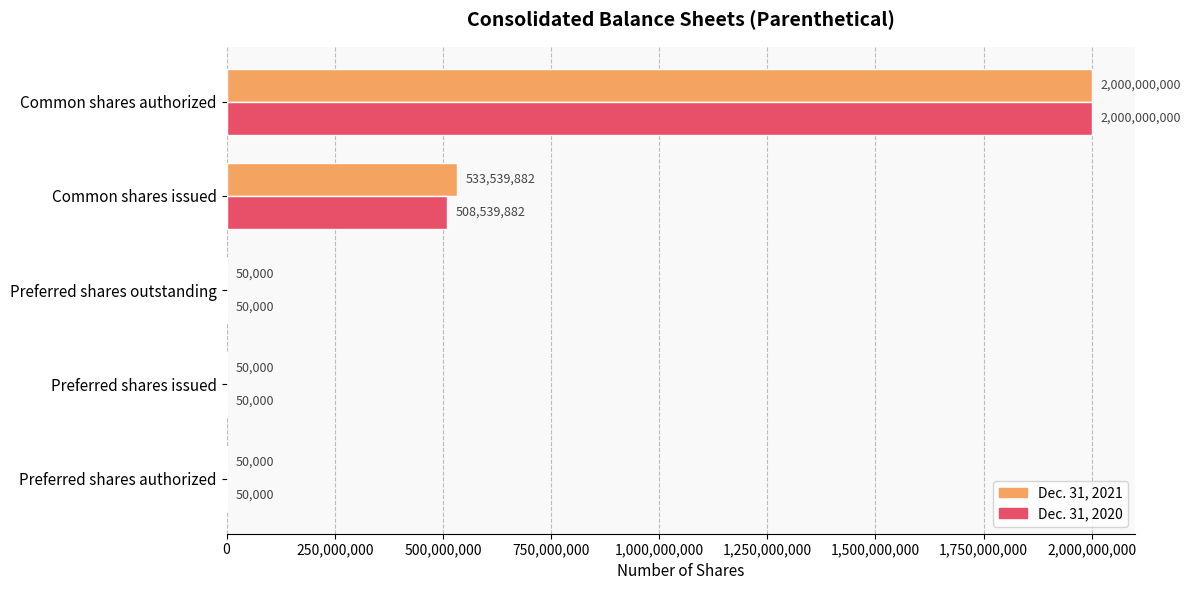

Which label corresponds to the largest value in the chart?

Common shares authorized